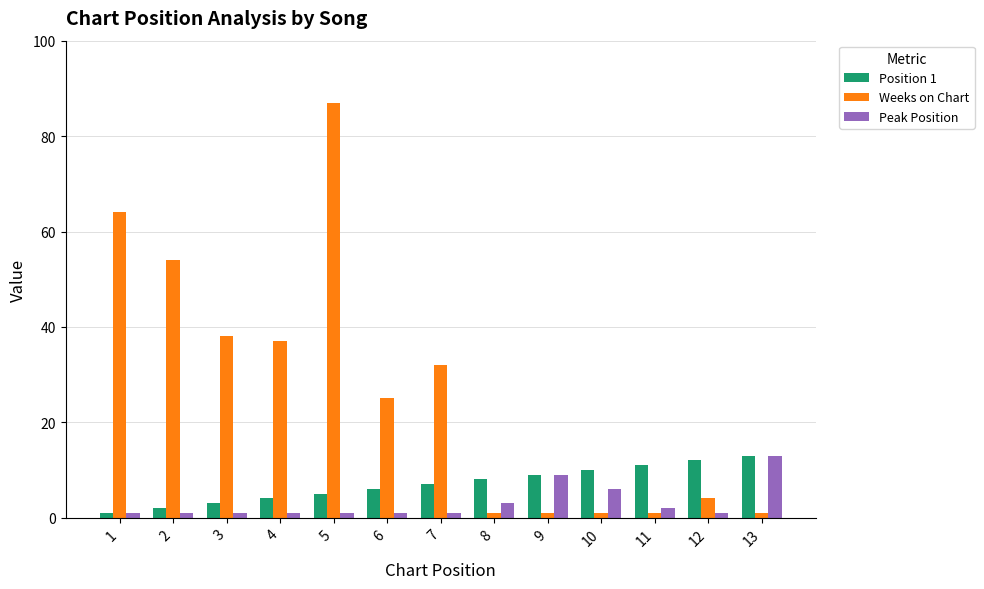

True or false: Peak Position has a value of 1 at 4.

True